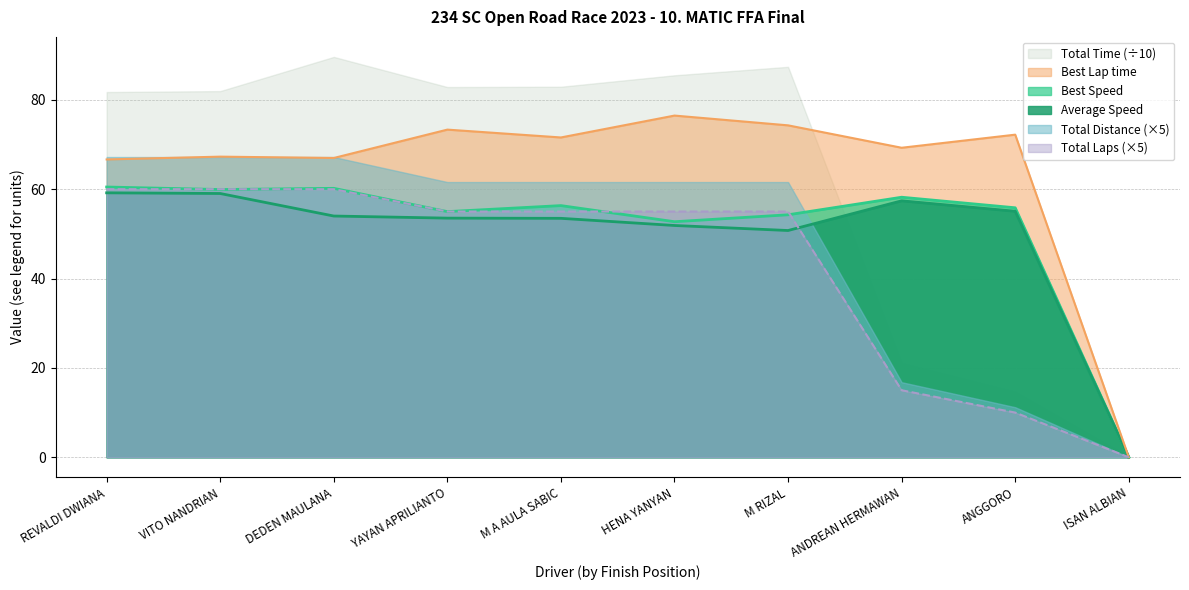

How many positive values does the Best Speed series have?

9